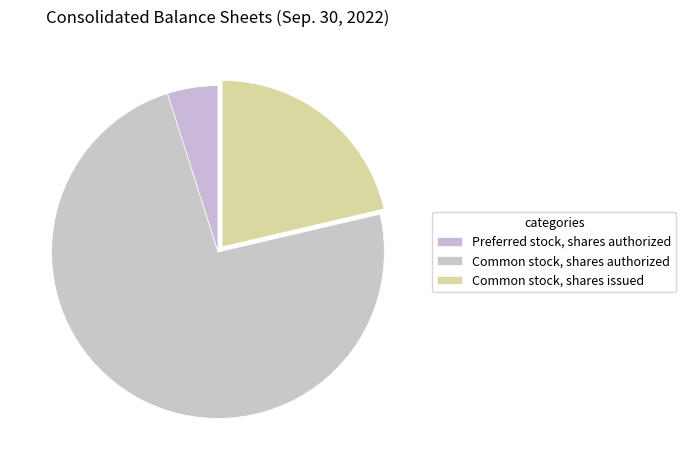

Count the number of slices in the pie.

3